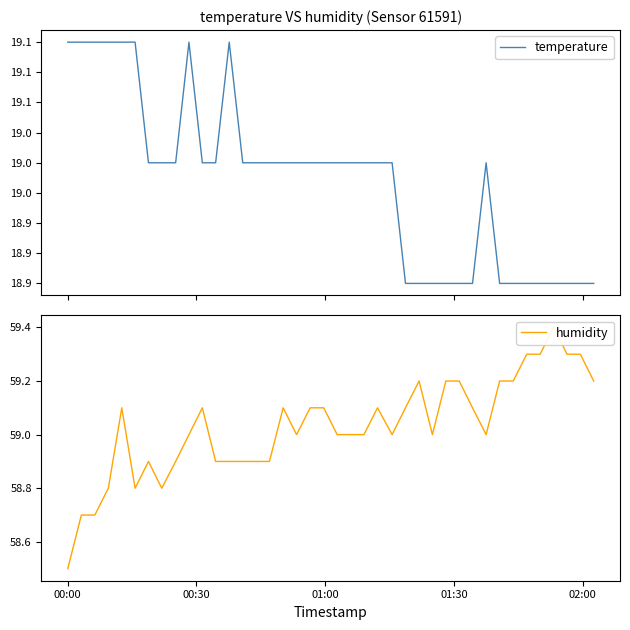

How many values in the temperature series exceed 19?

8